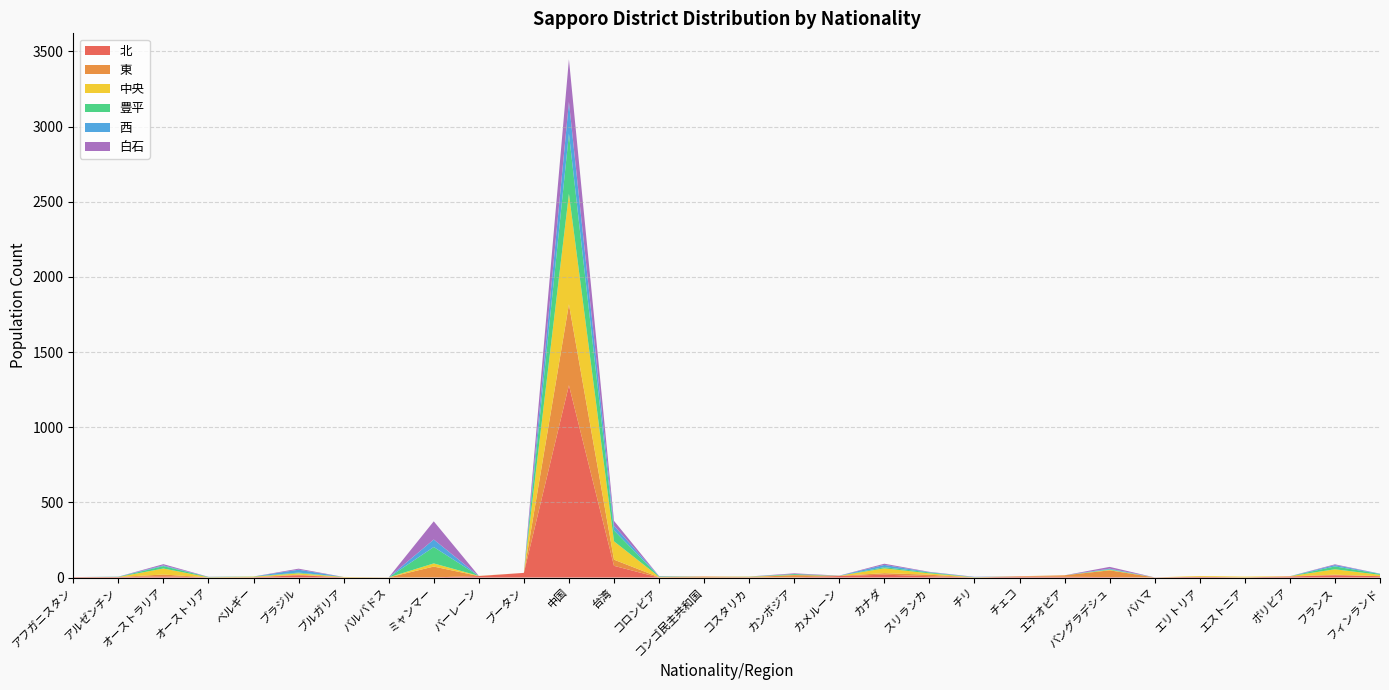

Reading left to right, extract all data points from this chart.

北: 3	3	8	1	2	15	1	0	1	10	31	1279	78	0	0	1	1	10	19	9	0	7	5	3	1	5	1	7	15	9
東: 0	1	12	0	0	4	0	1	72	0	0	539	41	2	7	2	15	2	10	10	0	1	10	45	0	0	0	1	4	0
中央: 0	0	40	1	4	9	3	0	21	1	0	735	122	3	0	3	1	0	32	9	2	1	0	3	0	5	5	1	36	9
豊平: 0	1	16	2	1	5	0	0	109	0	0	400	73	2	0	0	6	0	8	6	0	0	0	4	0	0	0	0	19	6
西: 0	1	5	0	0	19	0	0	50	0	0	211	31	2	0	1	0	1	15	2	2	0	0	4	0	0	0	0	9	2
白石: 0	0	8	1	0	7	0	0	121	0	0	284	32	1	0	0	5	0	8	2	1	0	0	12	0	0	0	0	5	0